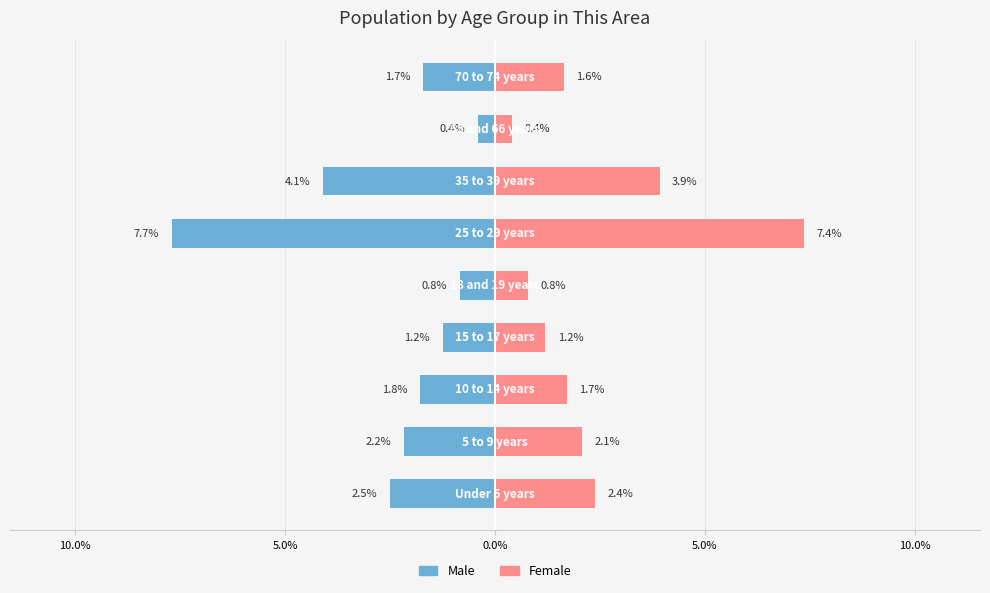

Are the bars grouped side by side (vs. stacked)?

Yes